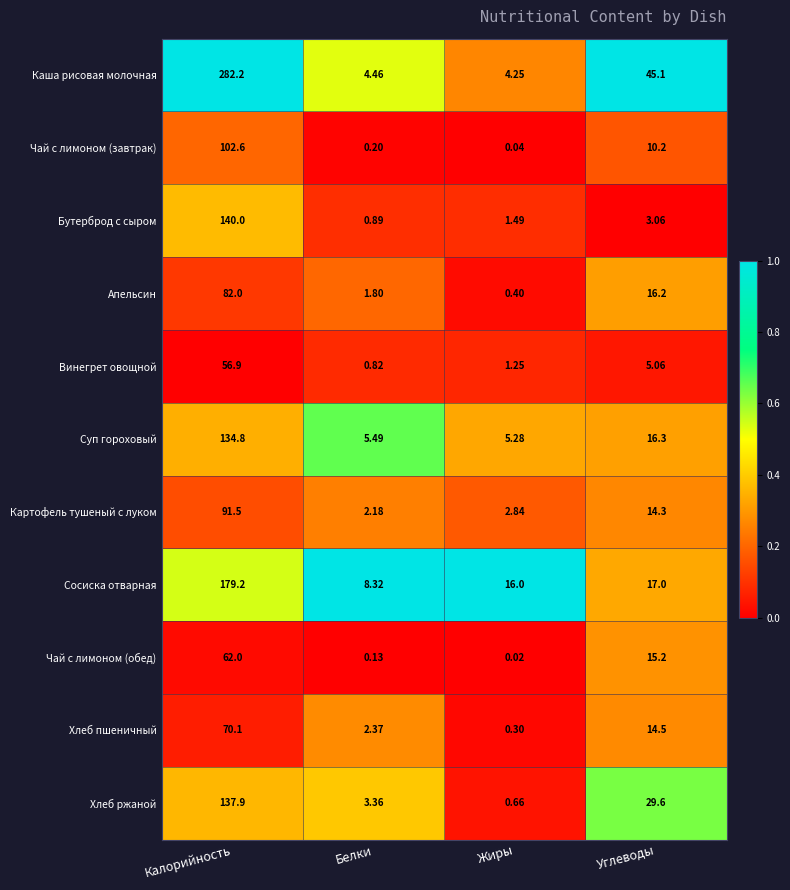

At which category does the chart reach its minimum across all series?

Жиры